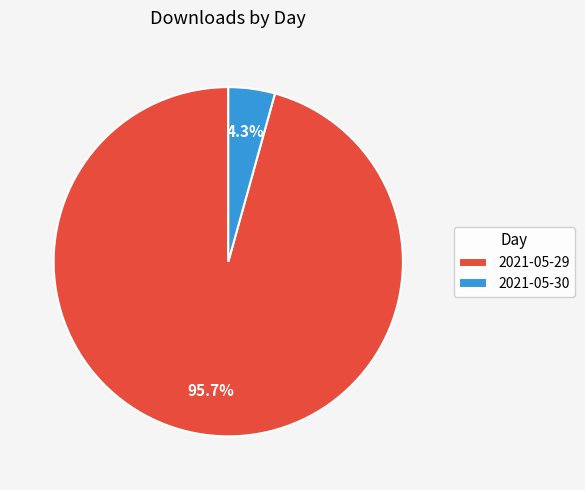

To the nearest percent, what portion does 2021-05-30 represent?

4%